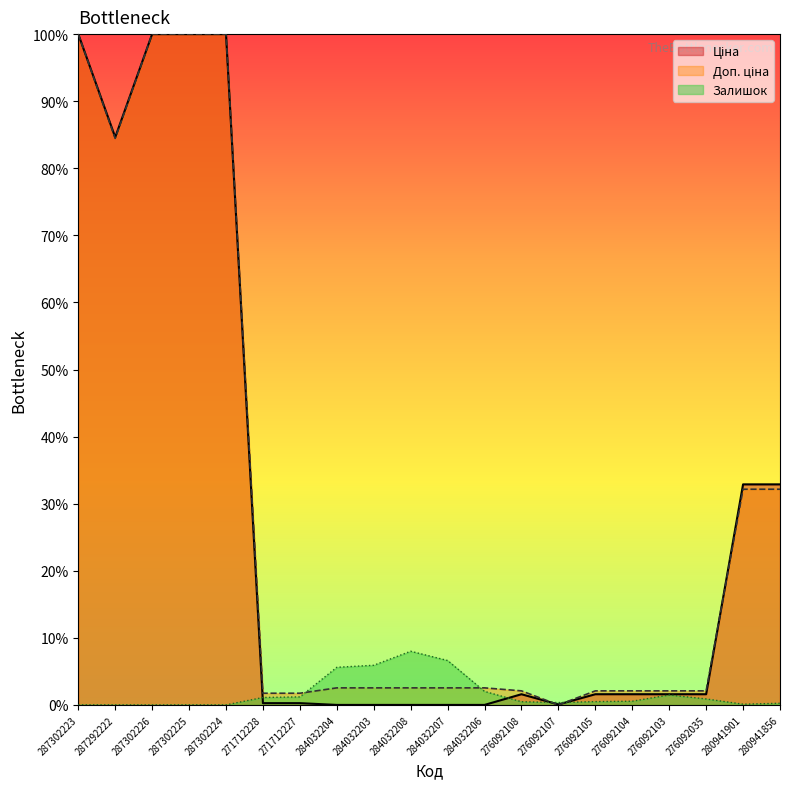

Does the chart have visible grid lines?

No